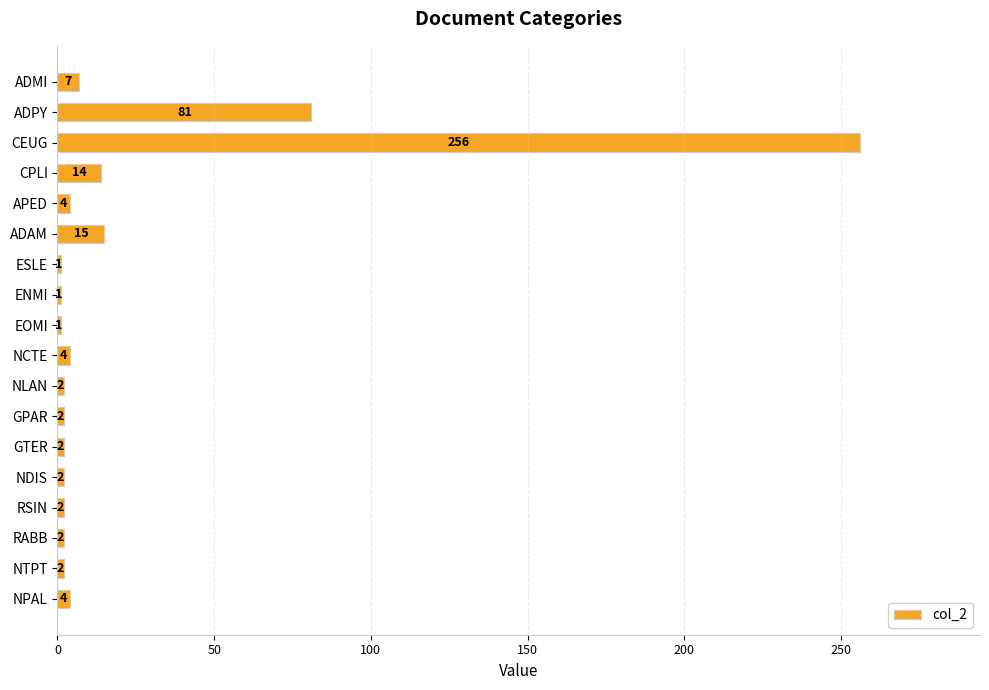

At which label is the value closest to 128?

ADPY